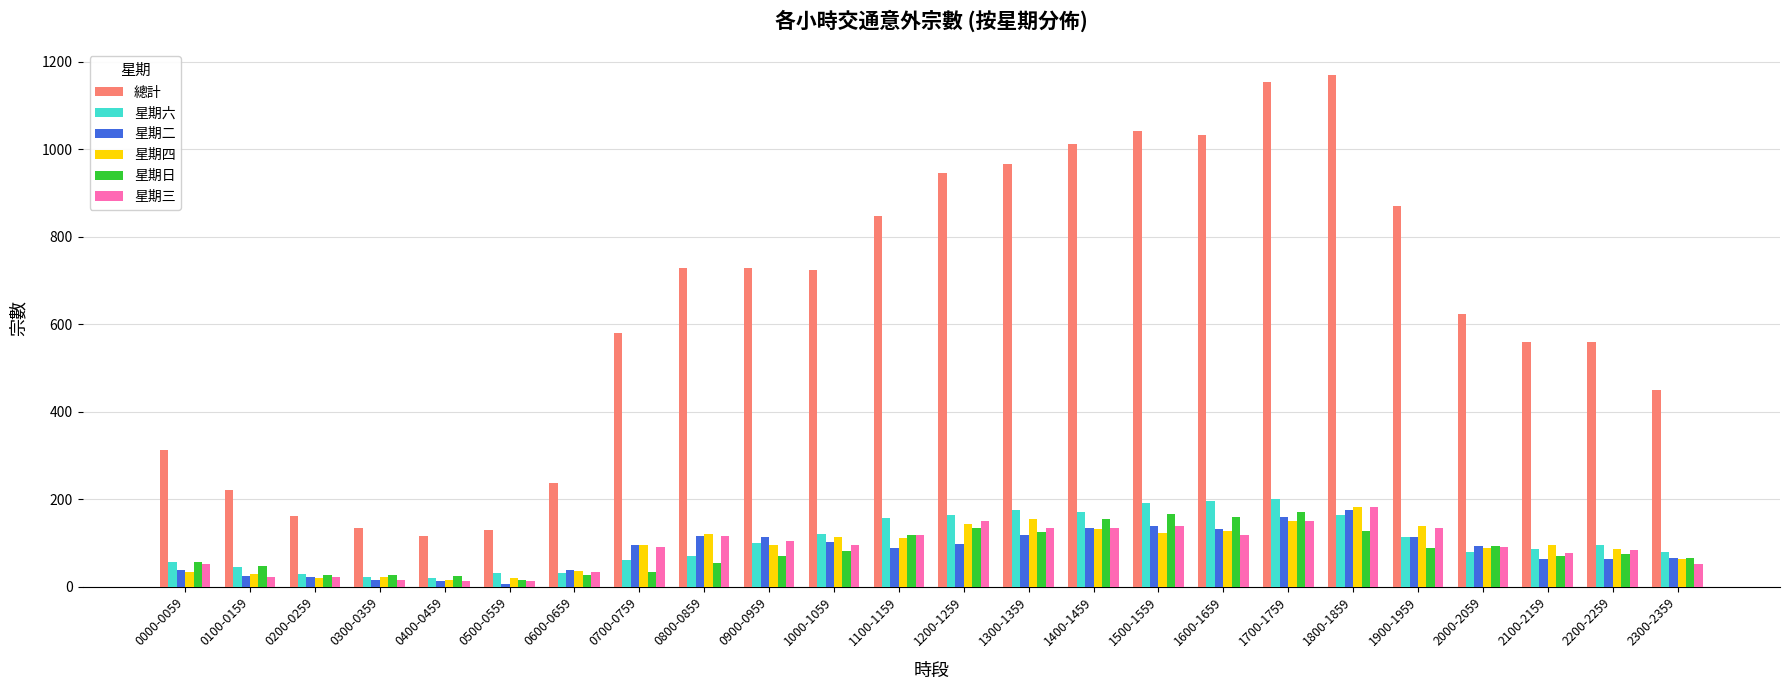

Is the value of 星期二 at 0500-0559 greater than the value of 總計 at 0200-0259?

No